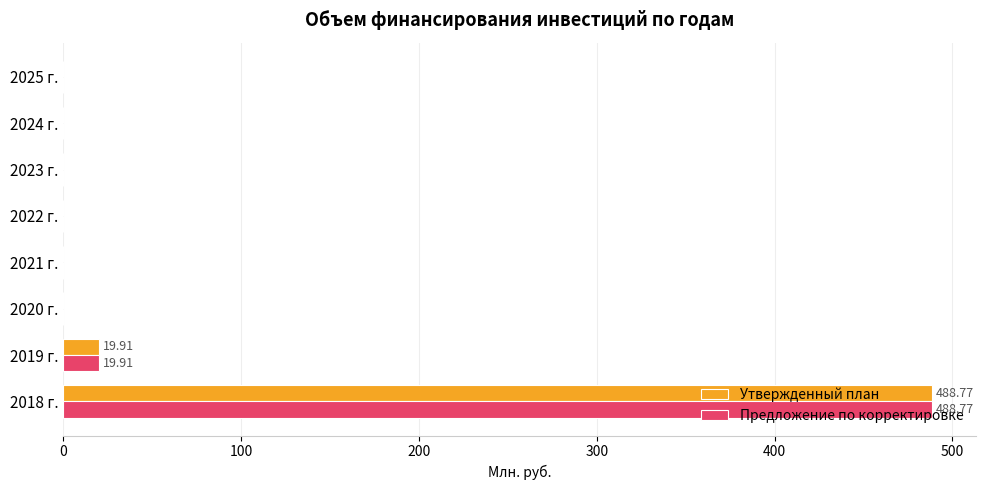

Is the value of Предложение по корректировке at 2024 г. greater than the value of Утвержденный план at 2018 г.?

No